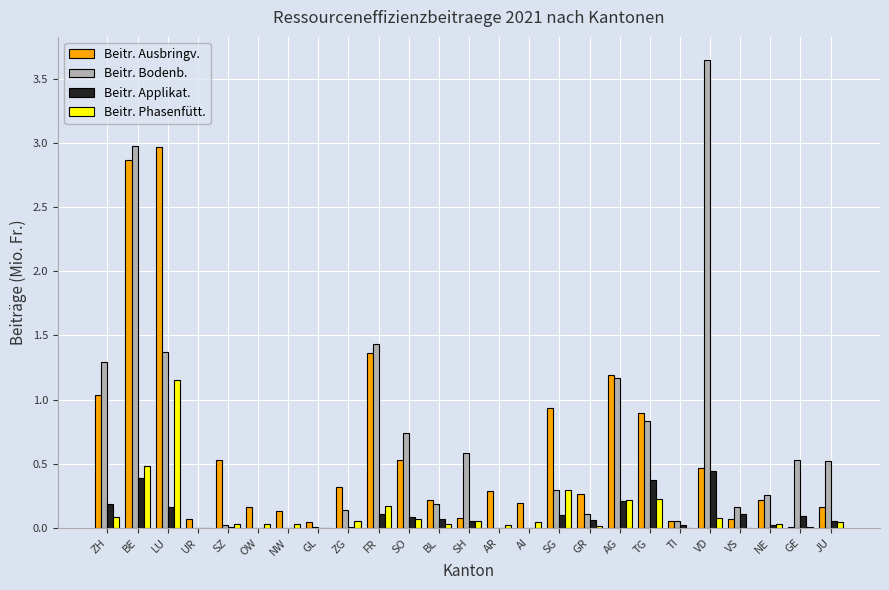

Which series has the widest spread of values?

Beitr. Bodenb.